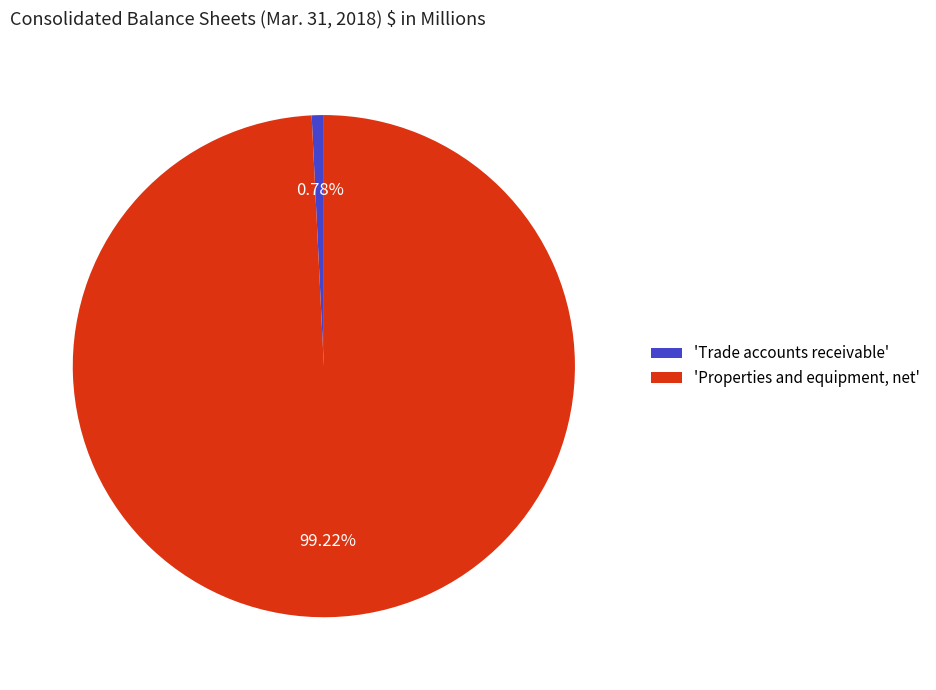

Does 'Properties and equipment, net' represent more than half of the total?

Yes